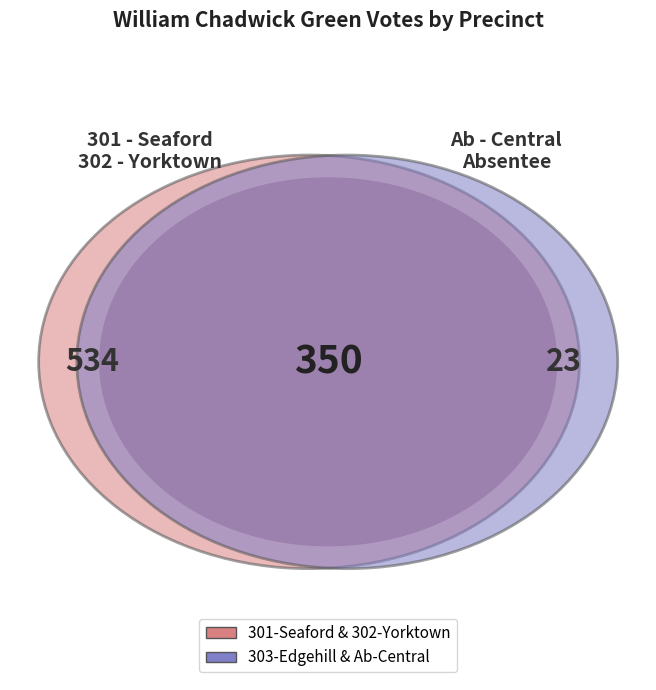

Is the sum of 302 - Yorktown and Ab - Central Absentee Precinct greater than half?

No